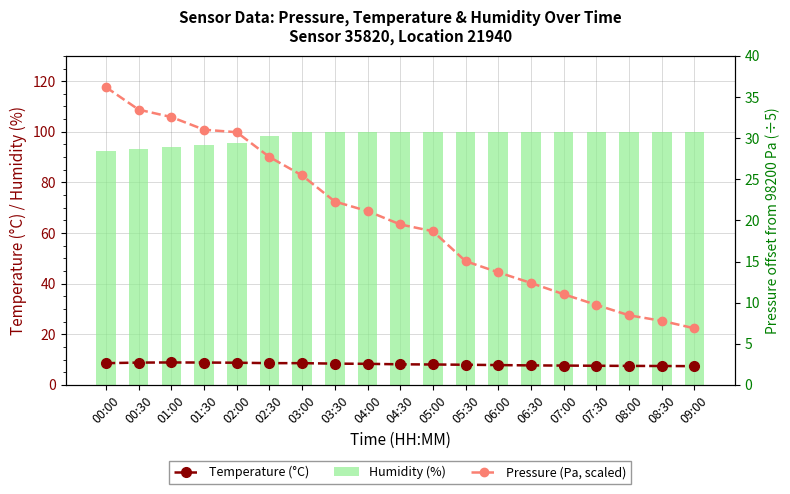

The value of Humidity (%) at 01:30 is 94.6. True or false?

True